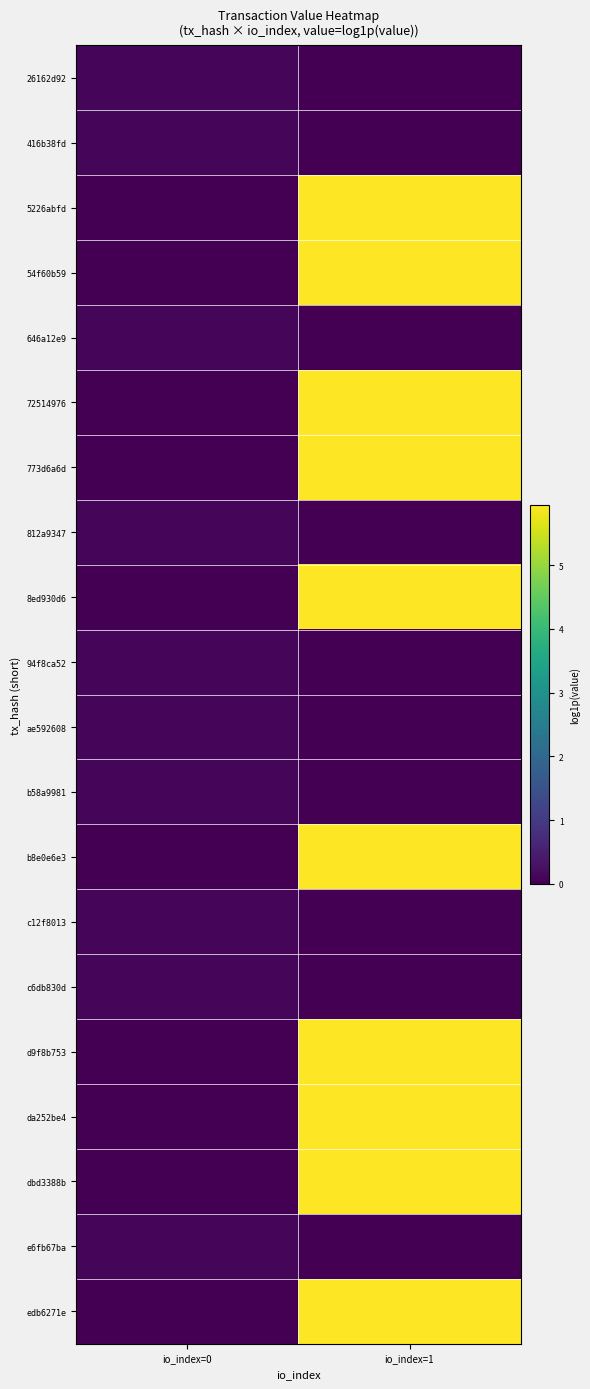

What is the total value across all series at io_index=1?

59.4